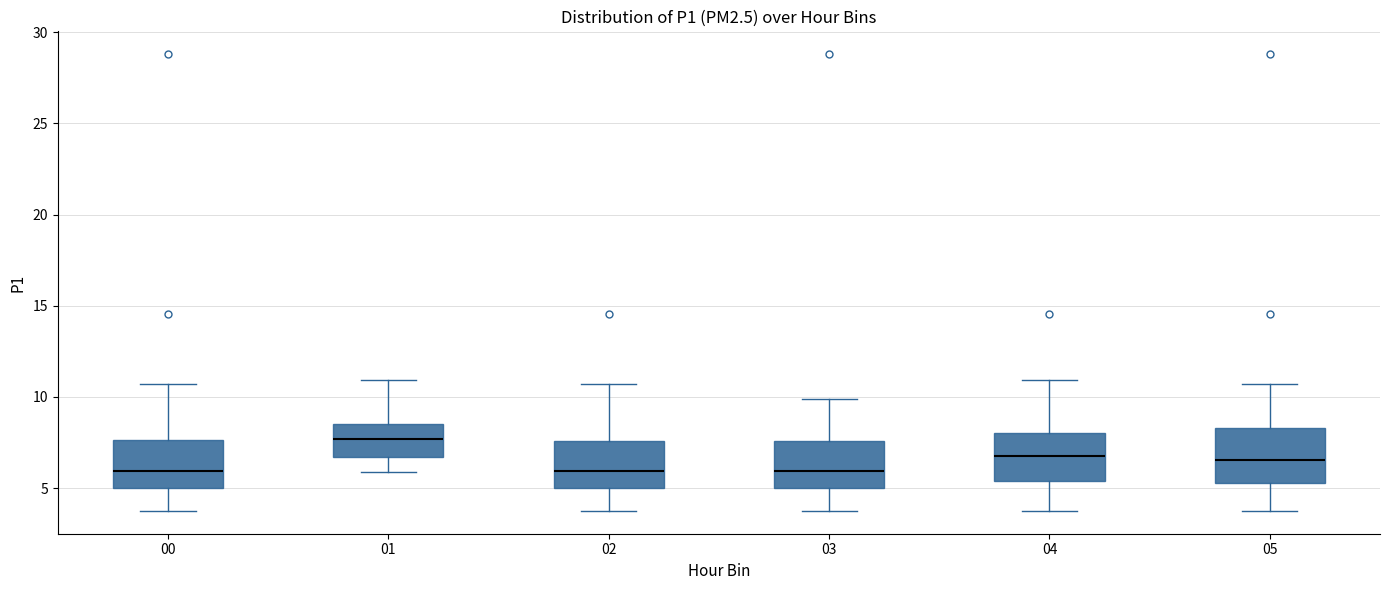

Where is the upper edge of the box at x = 05 on the y-axis? The values are not printed on the chart, so give them approximately, as read against the axis.

8.5